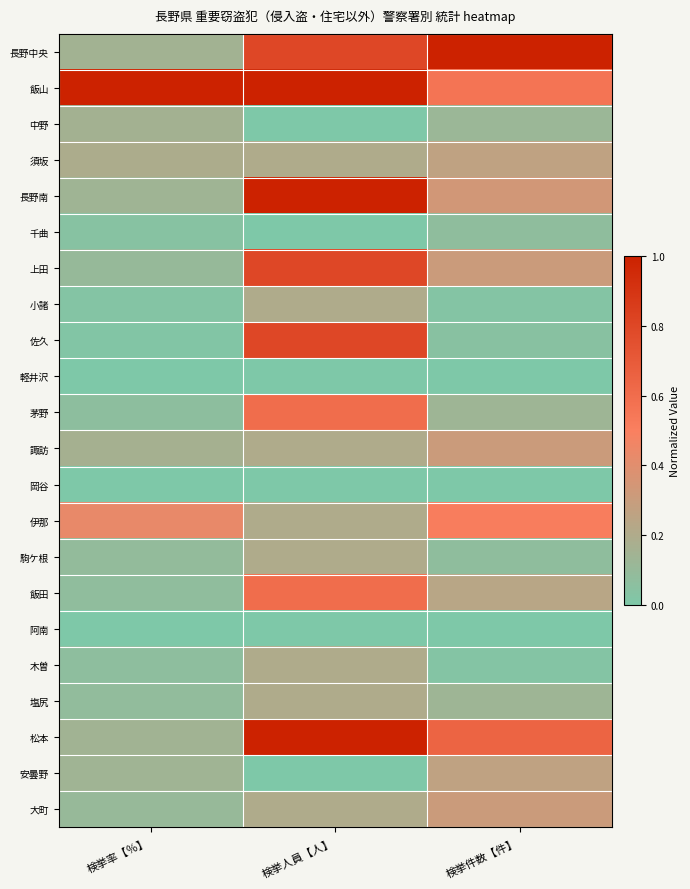

At which category does the chart reach its peak across all series?

検挙件数【件】